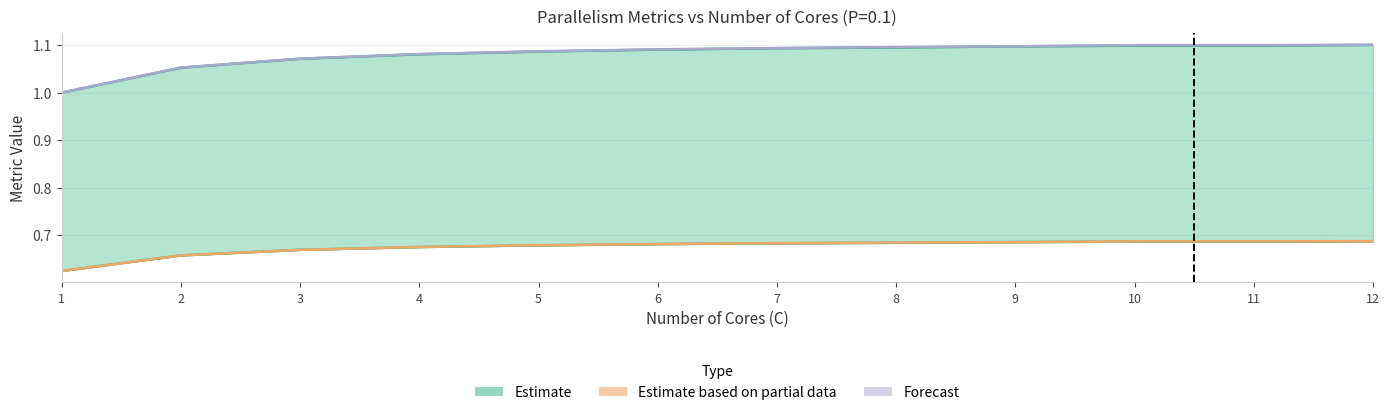

The value of IPC at 11 is 1.0. True or false?

False